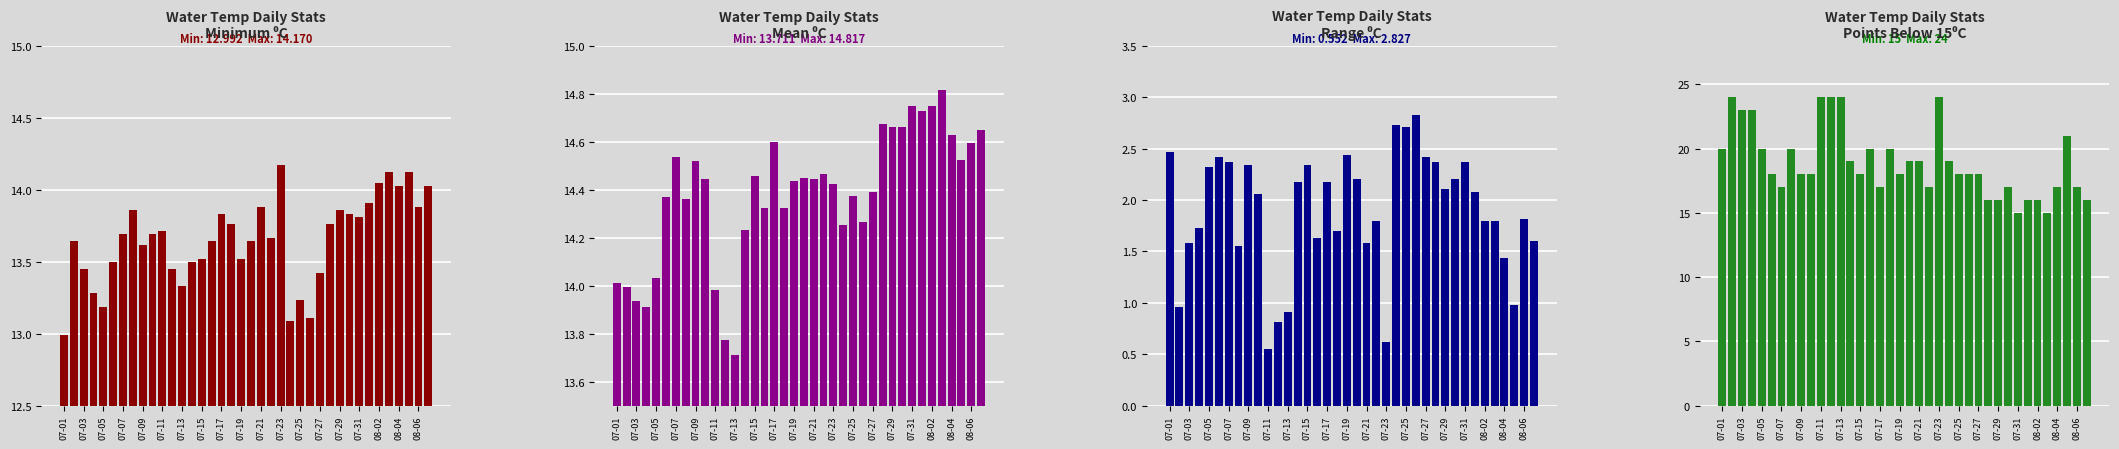

Is it true that Mean ⁰C equals 14.7 at 08-02?

True